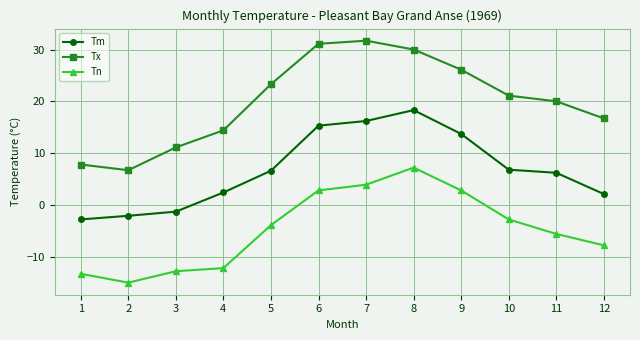

What is the total value across all series at 6?

49.2